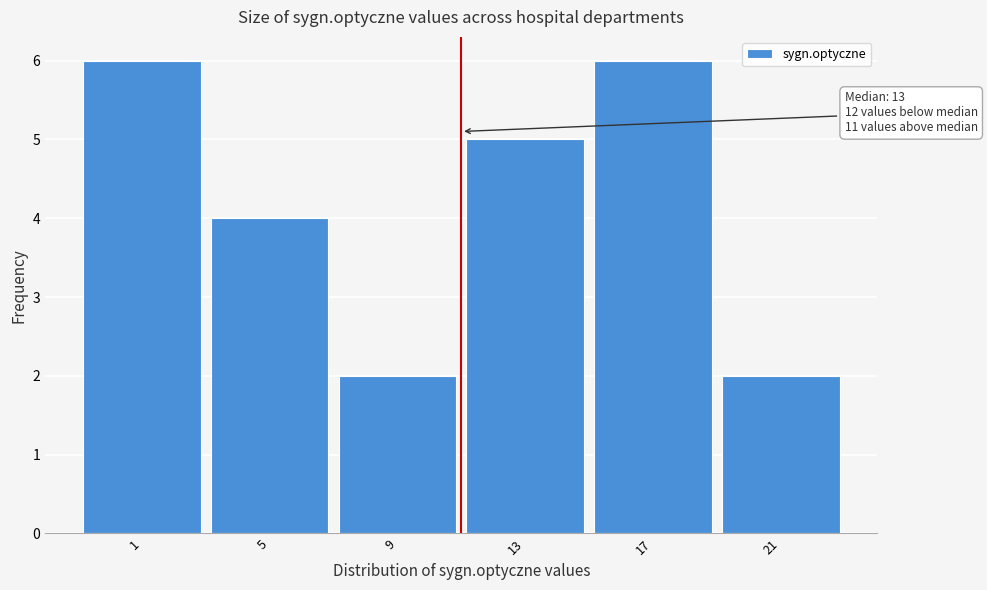

Reading left to right, transcribe all the data shown in this chart.

6	4	2	5	6	2